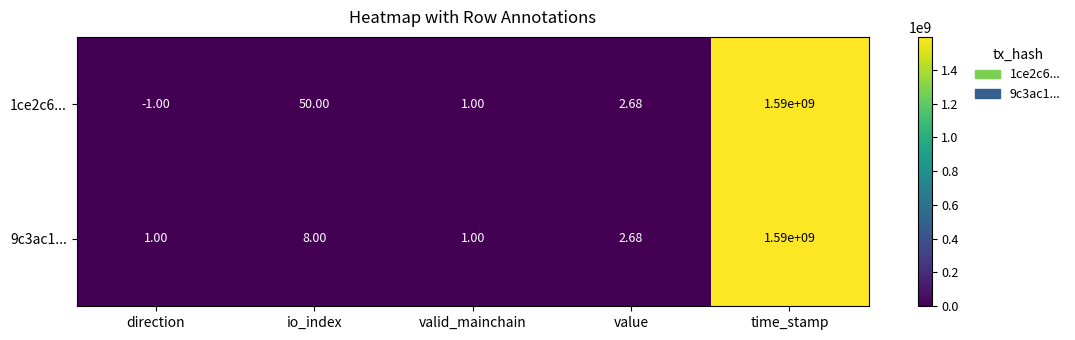

How many distinct data groups are displayed?

2